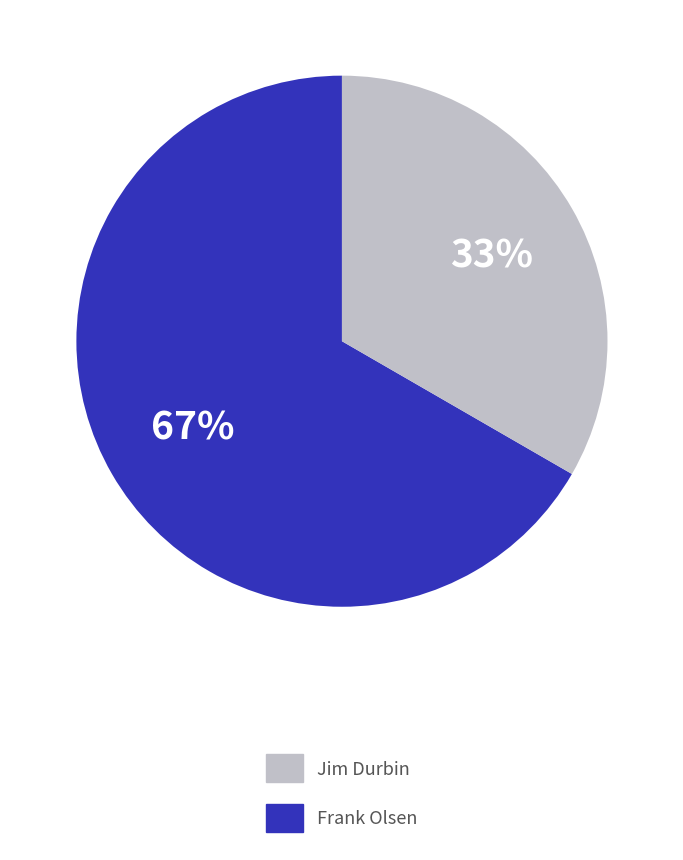

Is there a majority slice in this chart?

Yes